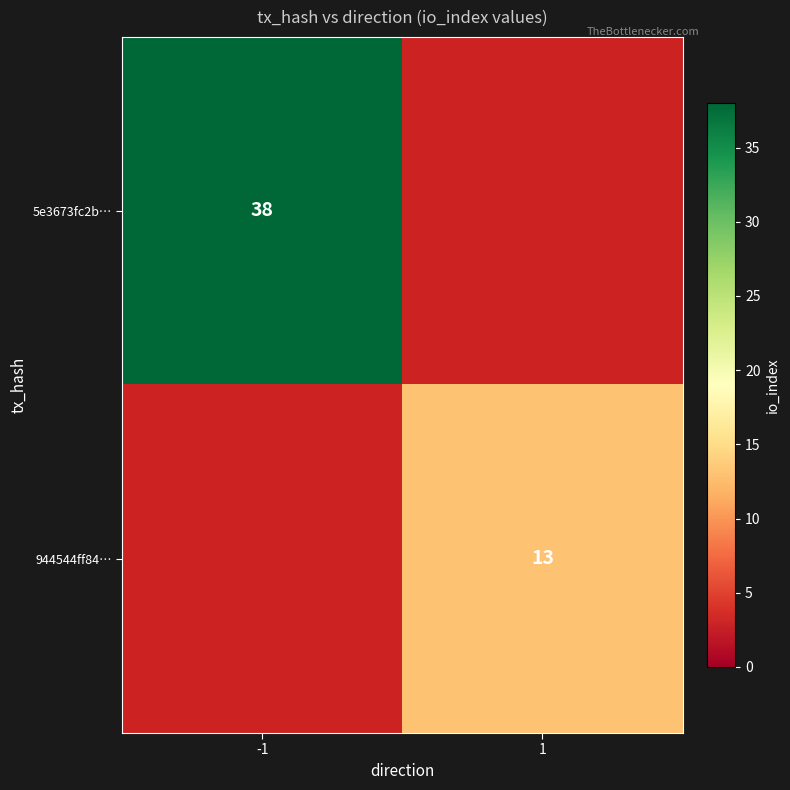

The 5e3673fc2b… series shows 38 at -1. True or false?

True